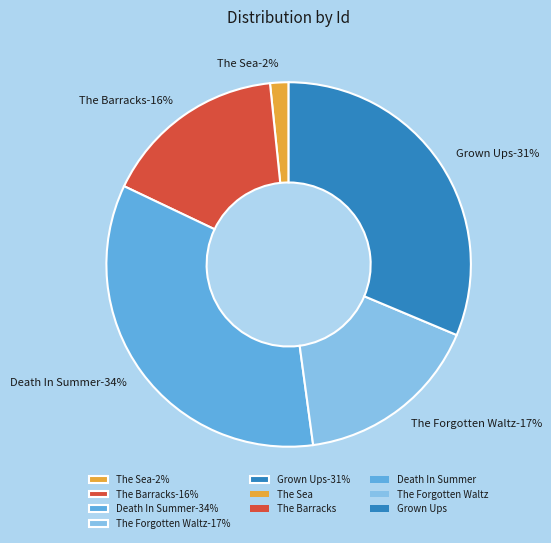

The The Sea slice represents 7% of the pie. True or false?

False